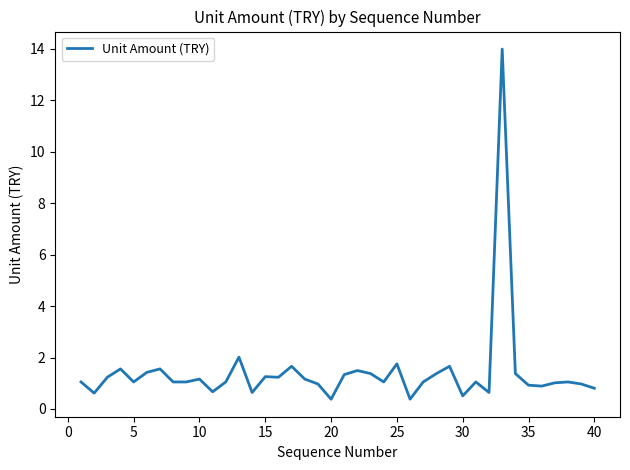

What is the difference between the maximum and minimum values?

13.6